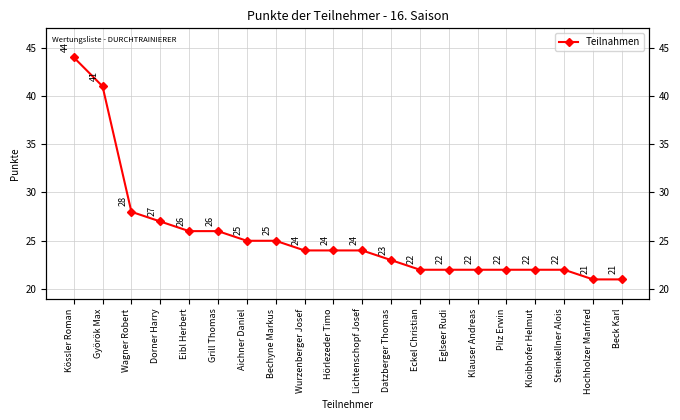

List the labels in order of value, largest first.

Kössler Roman, Györök Max, Wagner Robert, Dorner Harry, Eibl Herbert, Grill Thomas, Aichner Daniel, Bechyne Markus, Wurzenberger Josef, Hörlezeder Timo, Lichtenschopf Josef, Datzberger Thomas, Eckel Christian, Eglseer Rudi, Klauser Andreas, Pilz Erwin, Kloibhofer Helmut, Steinkellner Alois, Hochholzer Manfred, Beck Karl